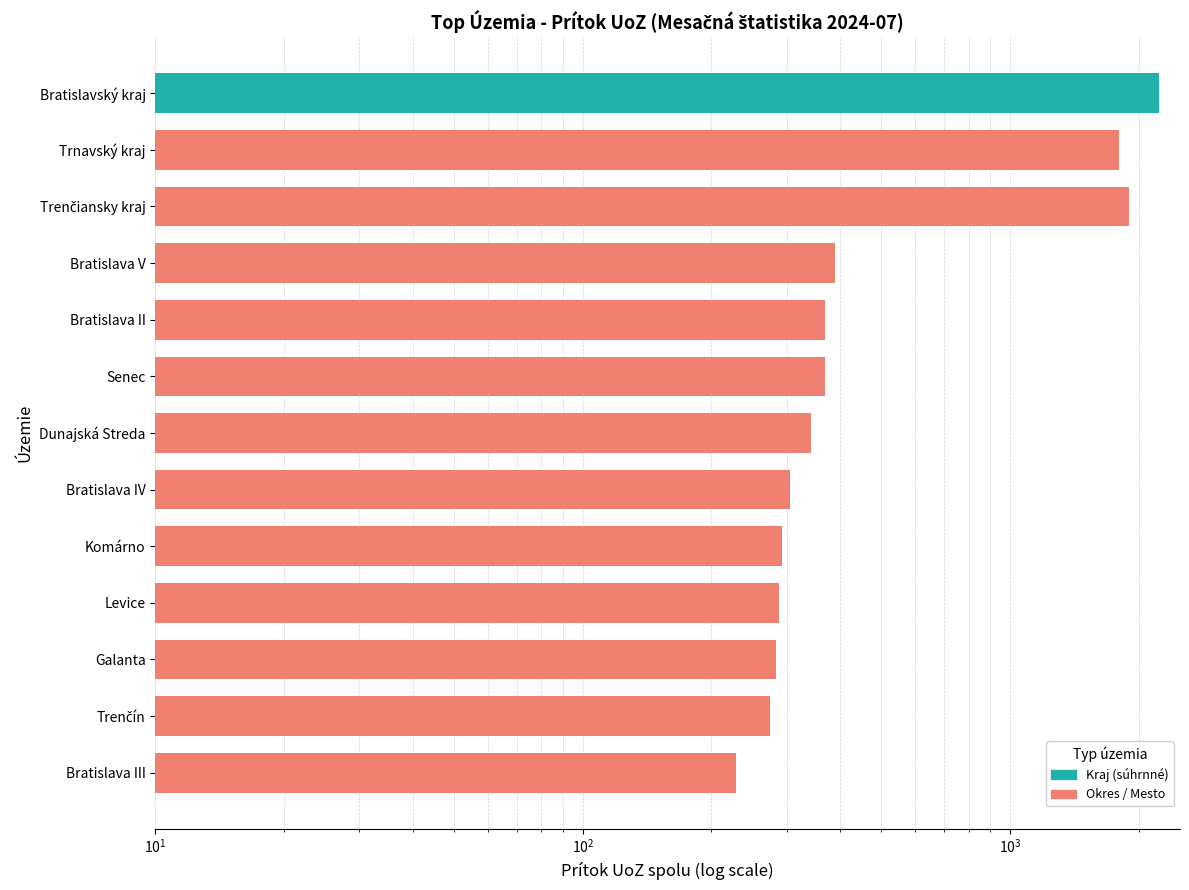

Is it true that the value at Bratislava IV is 451?

False